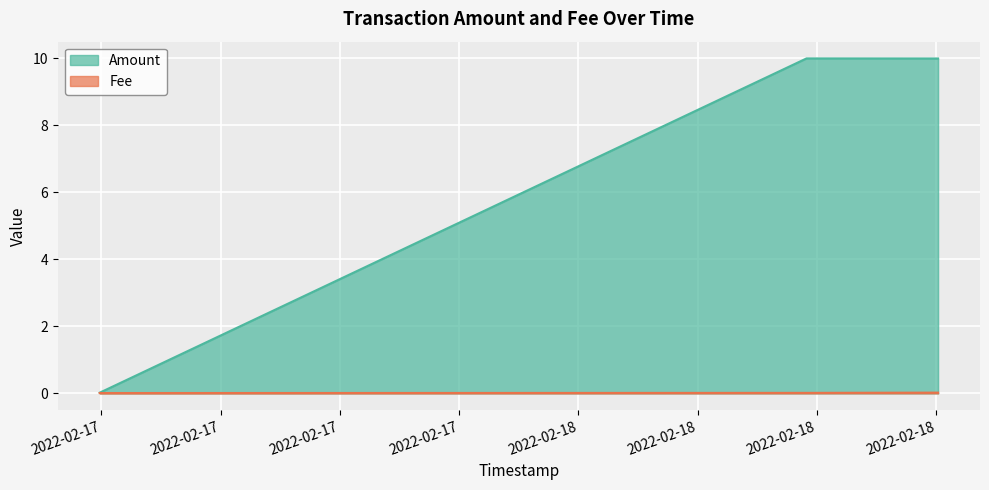

What are all the series names shown in the legend?

Amount, Fee